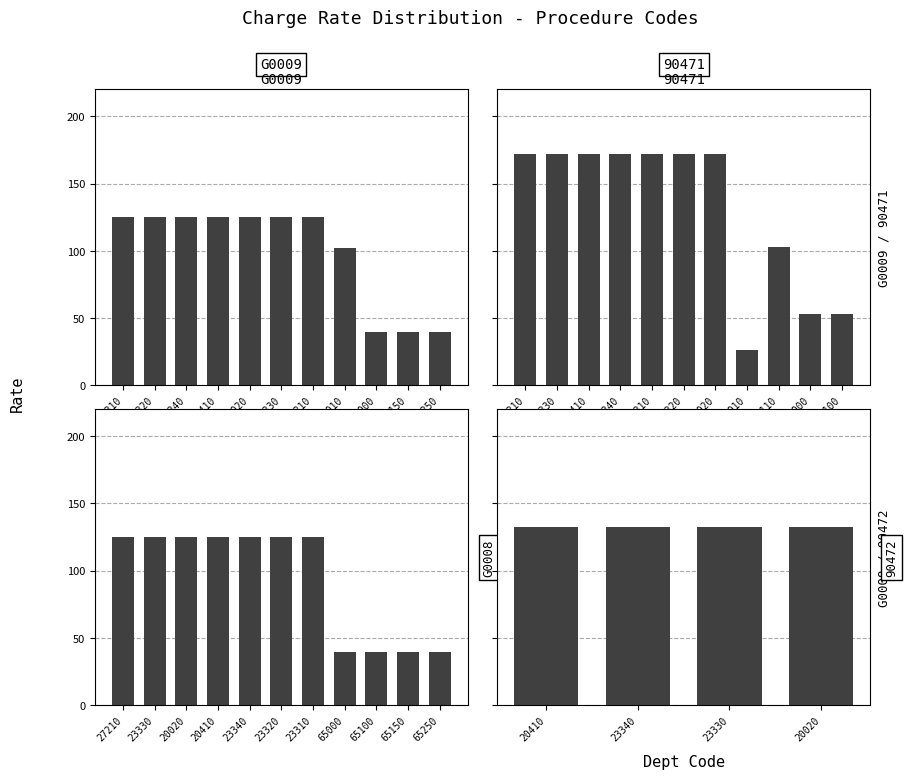

What position from the left is 23340?

3